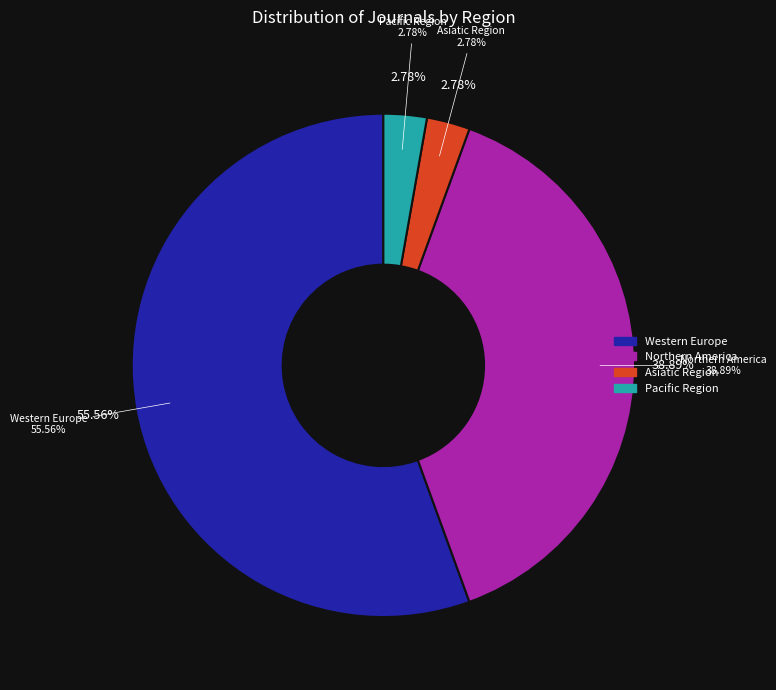

To the nearest percent, what percentage of the pie is Asiatic Region?

3%